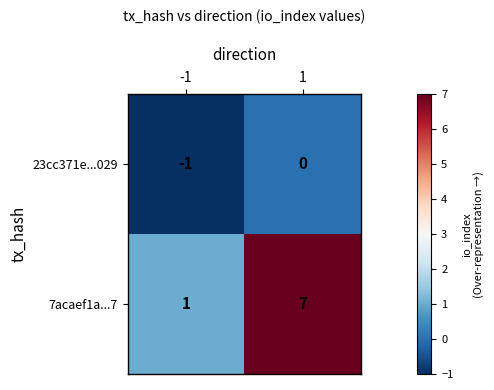

What is the greatest value displayed?

7